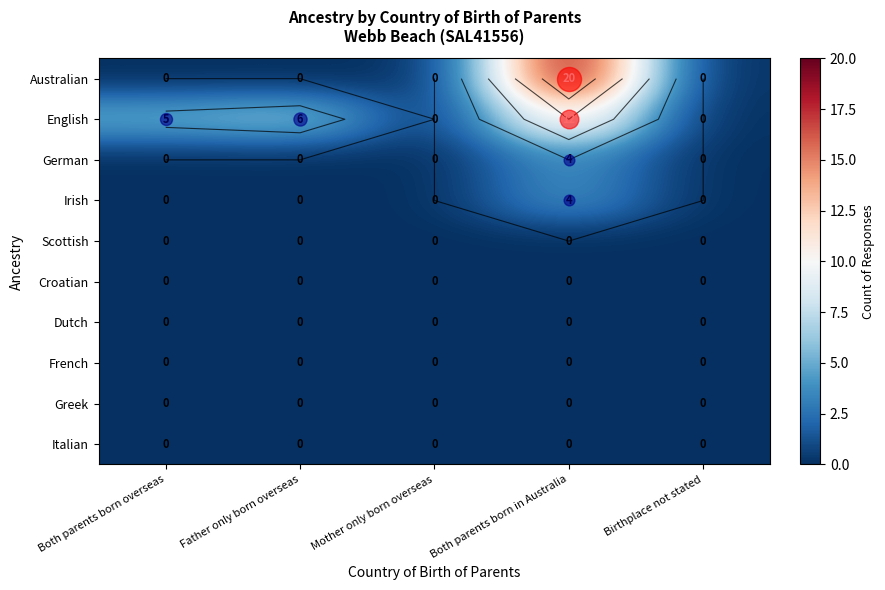

What is the total value across all series at Both parents born in Australia?

40